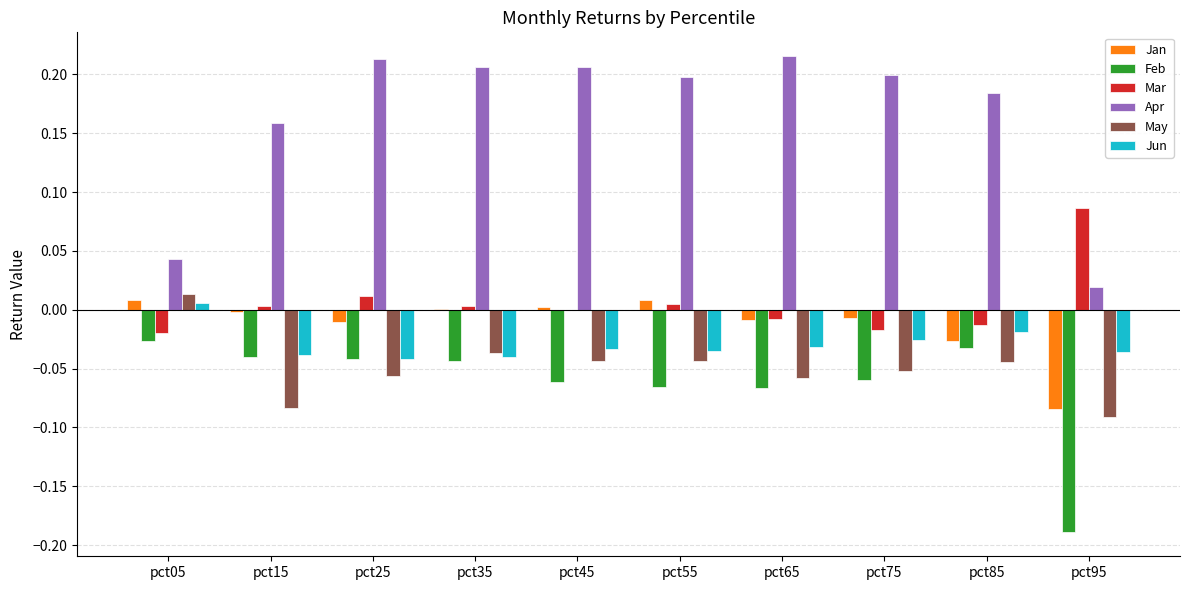

Which series has the largest total across all categories?

Apr